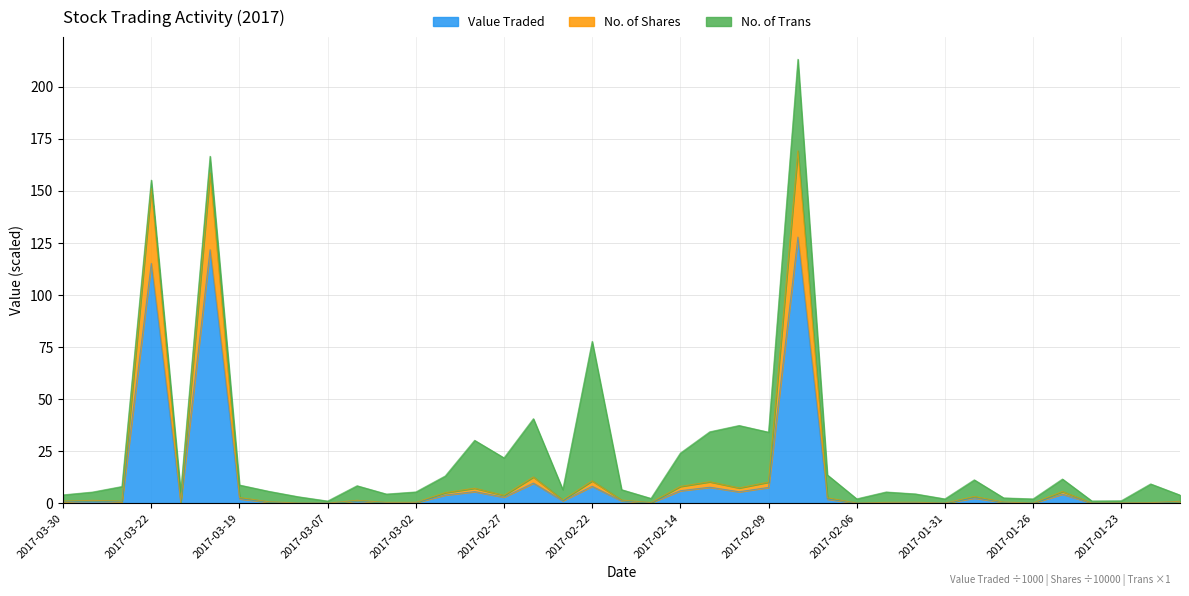

Does the chart have visible grid lines?

Yes